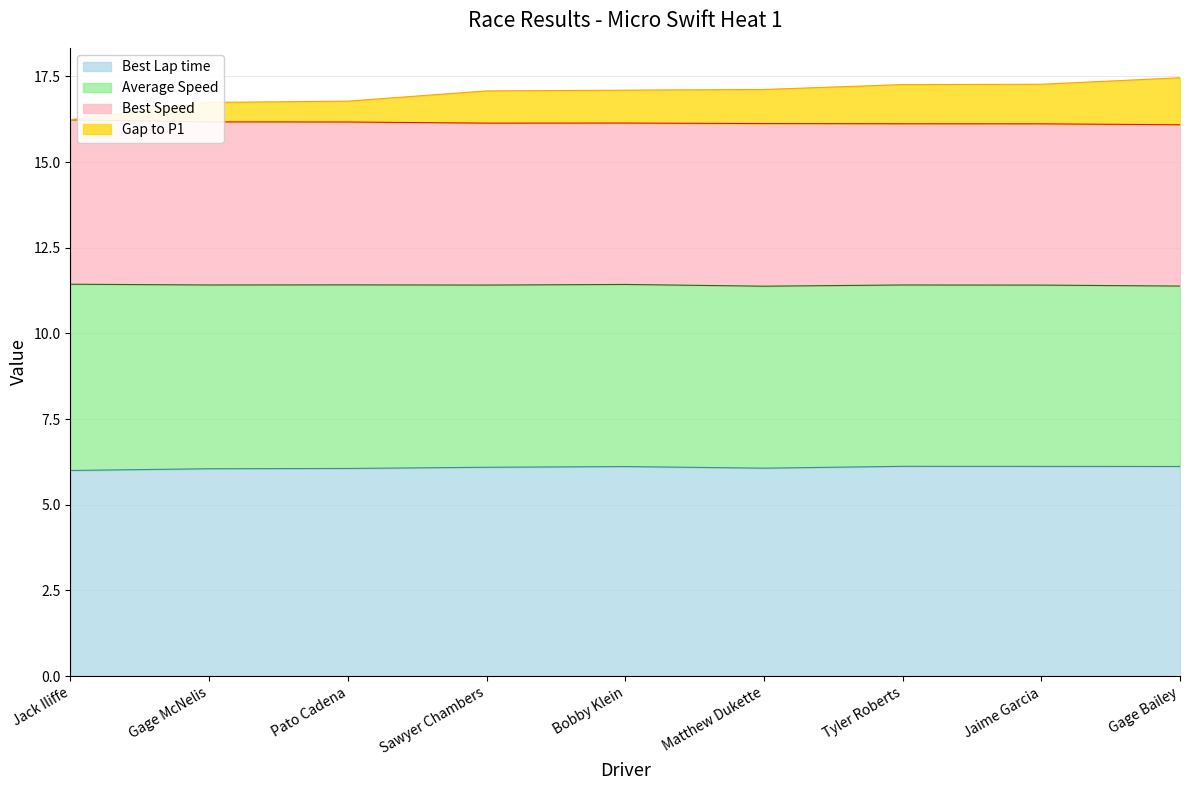

At which label is Average Speed closest to 16?

Jack Iliffe